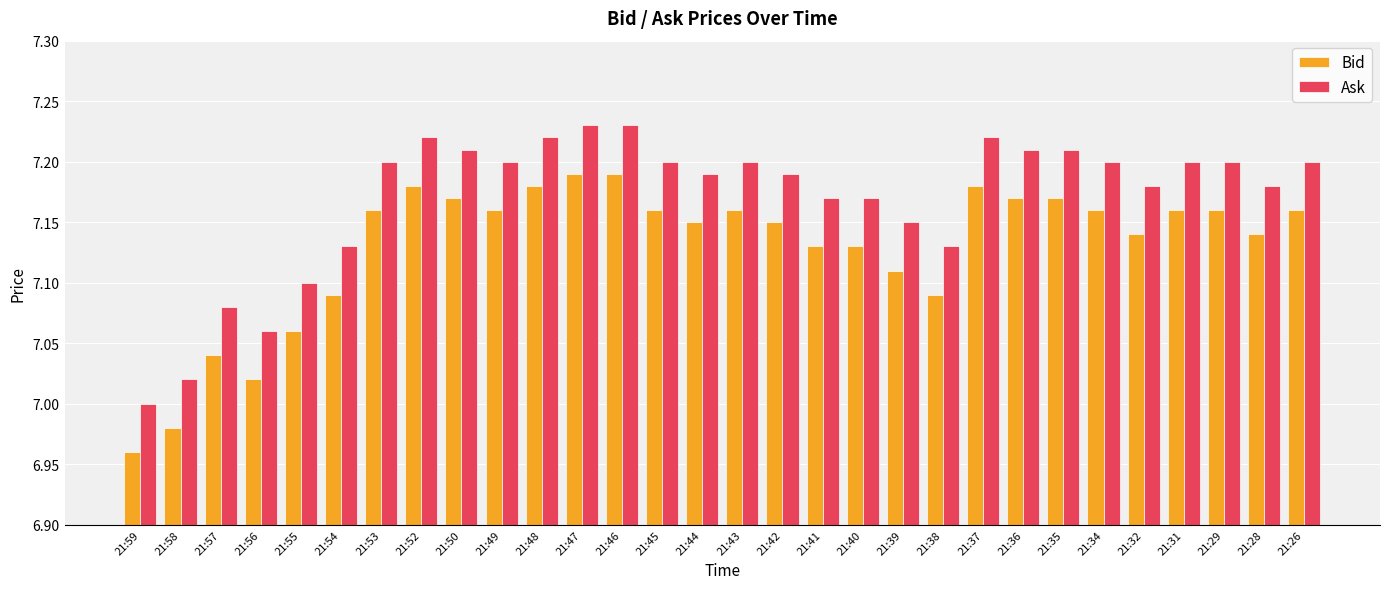

Rank the series by their maximum value, from highest to lowest.

Ask, Bid